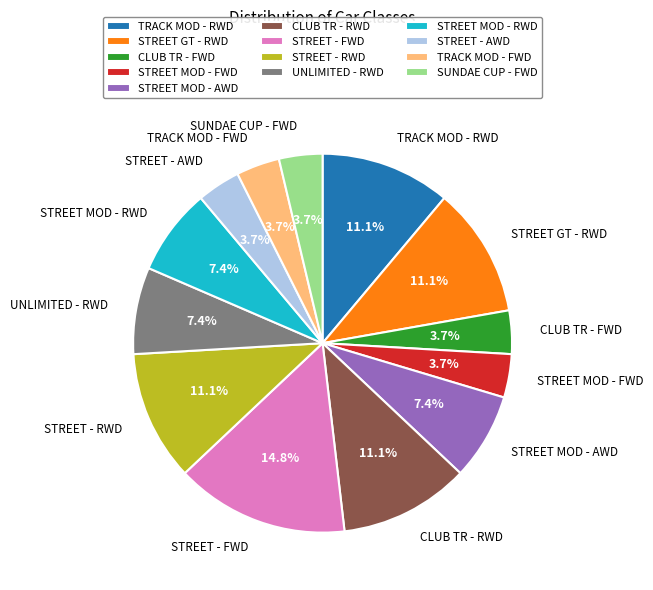

How many slices are in this pie chart?

13